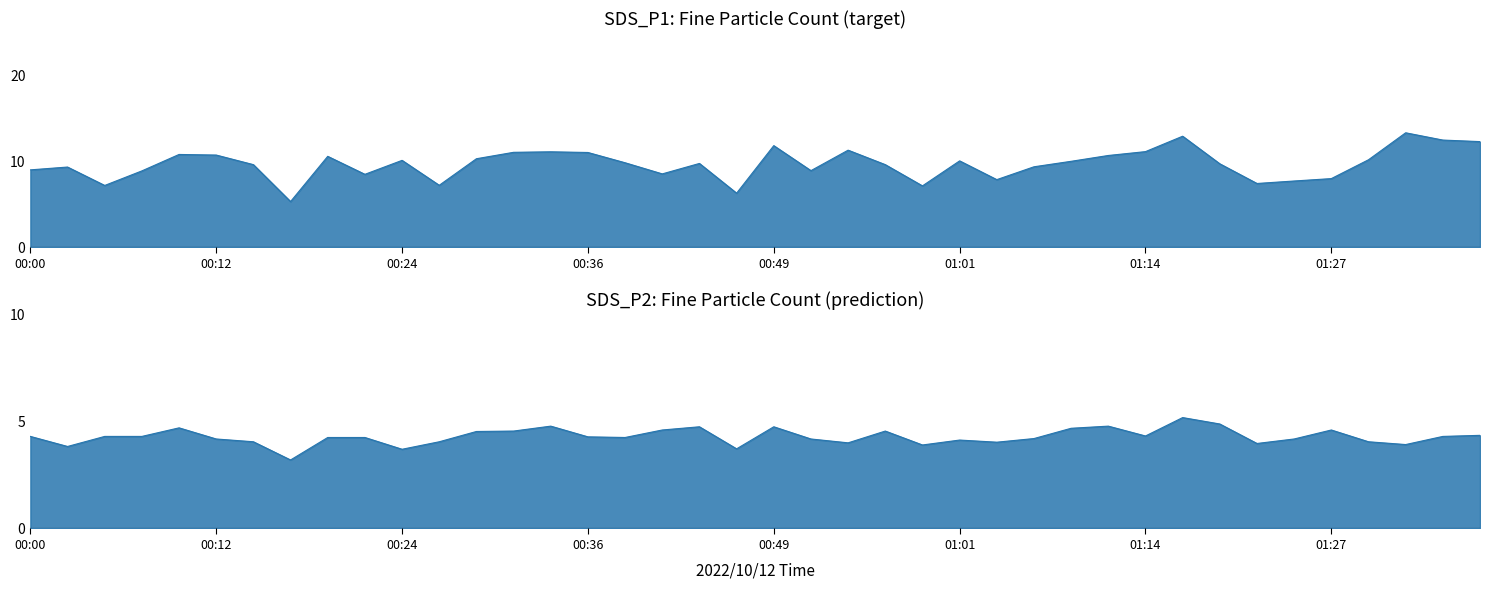

True or false: SDS_P1 has more than 0 points higher than both neighbors.

True